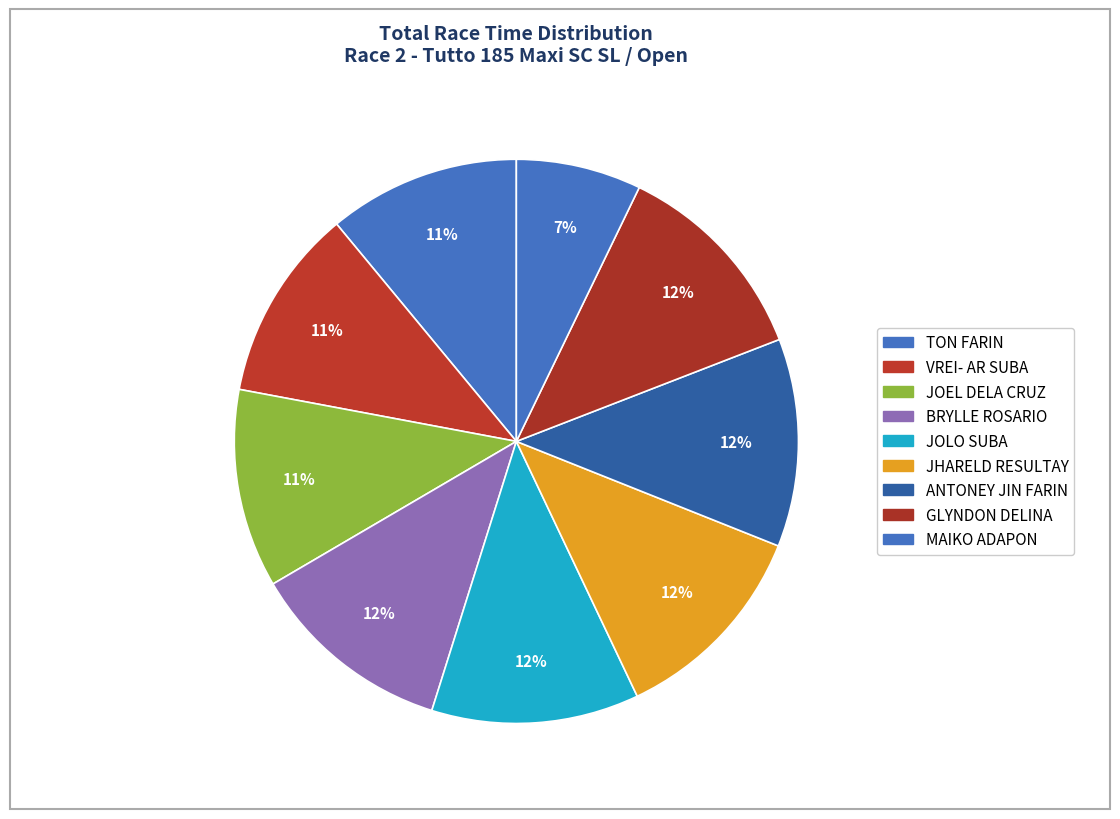

Which slice is the largest?

GLYNDON DELINA